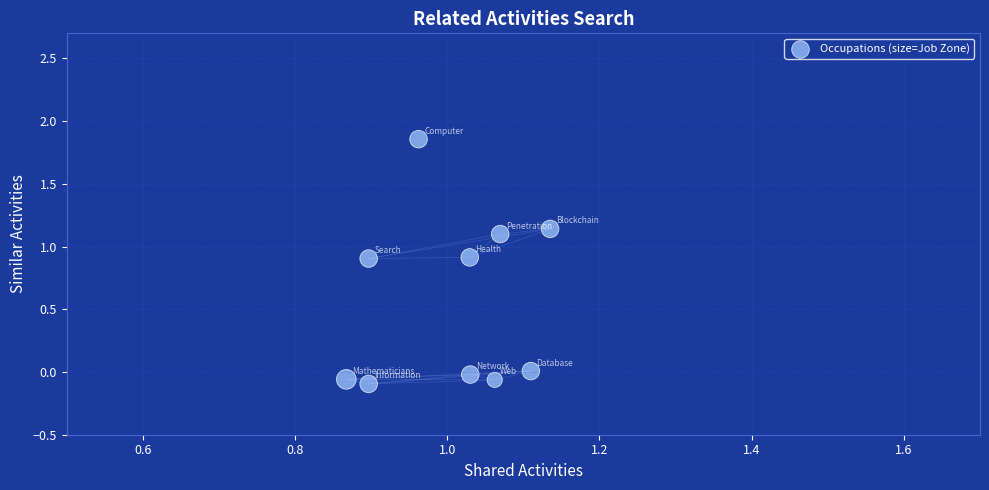

What is the range of Y values (max minus min)?

2.0